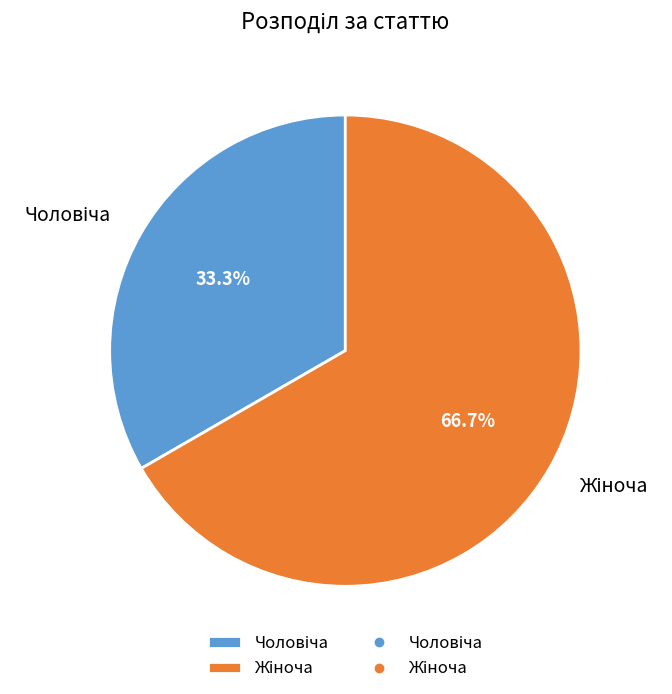

Is there any slice that represents more than half of the pie?

Yes